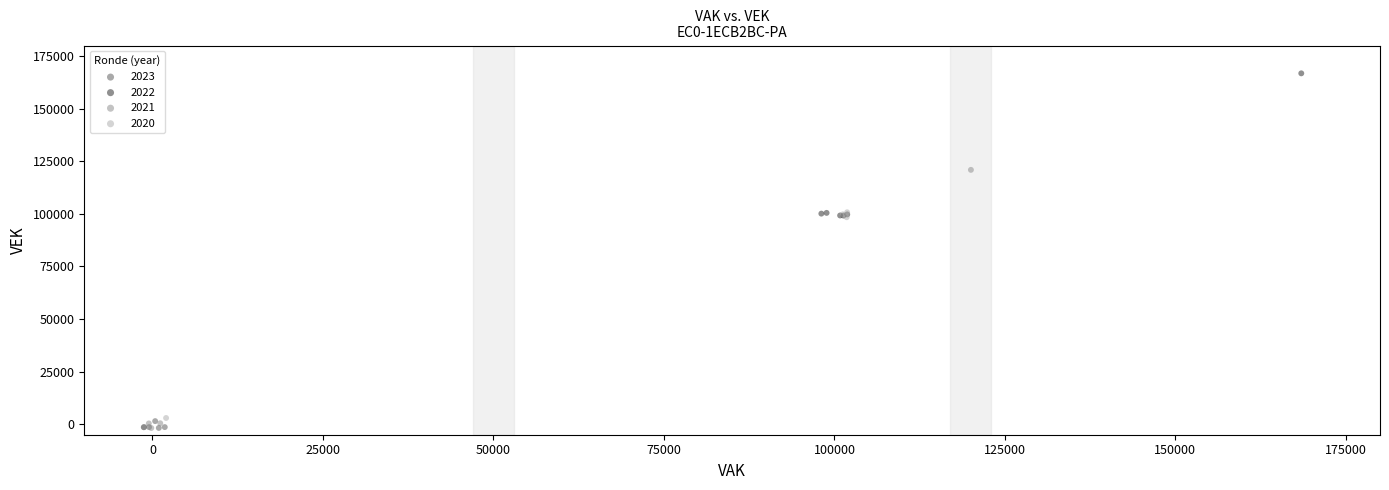

Which series has the widest spread of Y values?

2022